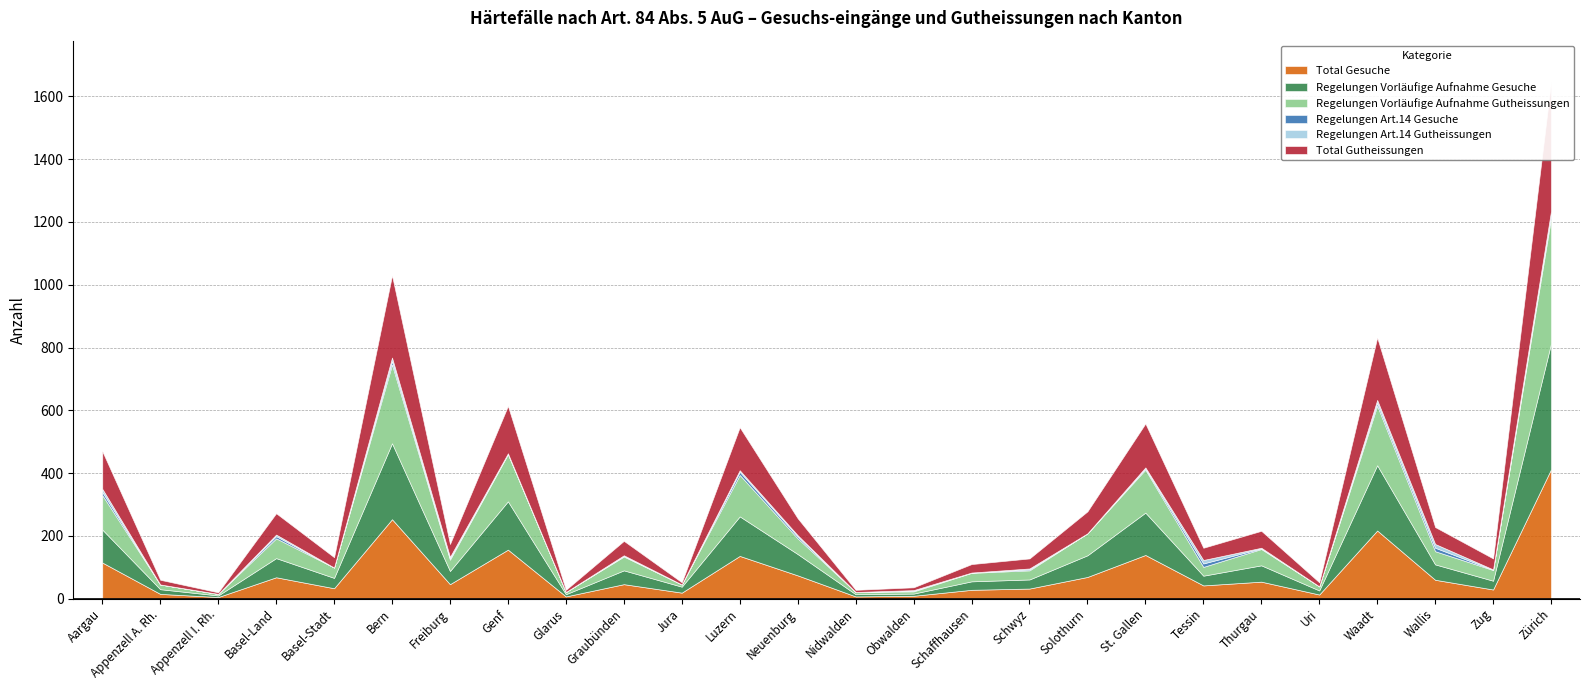

Is it true that Total Gutheissungen equals 11 at Nidwalden?

False